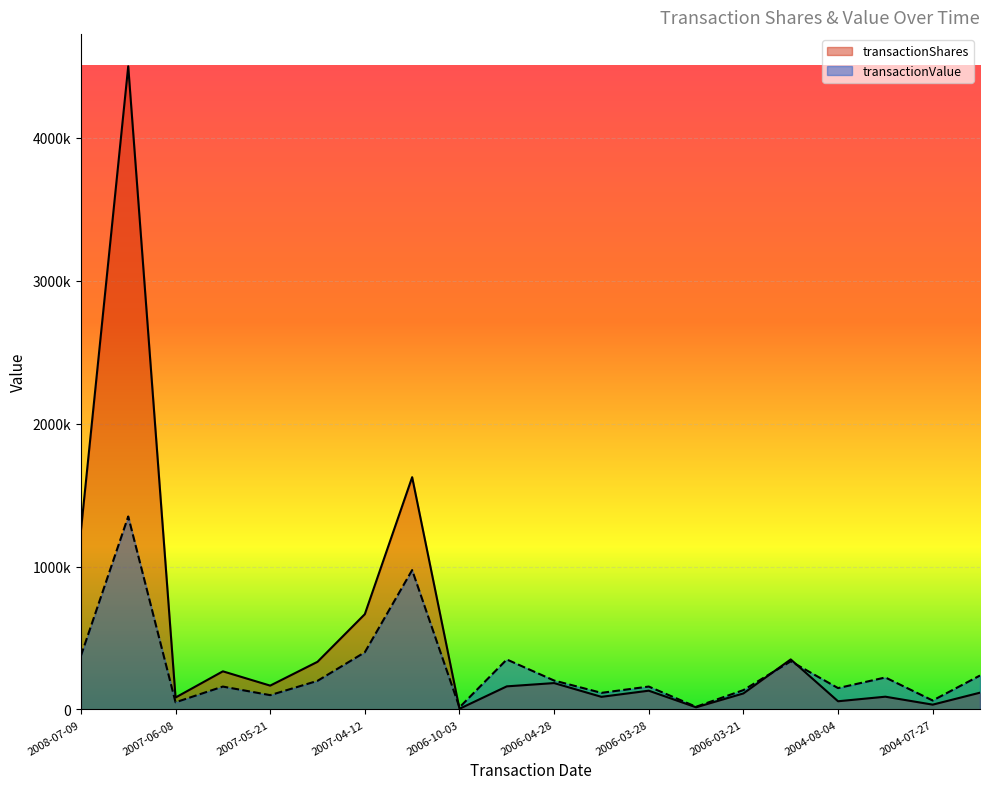

What is the label of the 20th point from the right?

2008-07-09